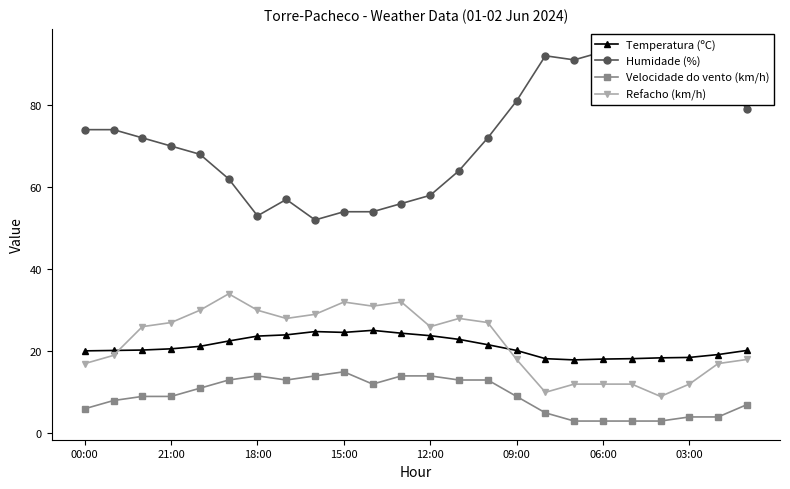

The value of Temperatura (ºC) at 12:00 is 40.0. True or false?

False